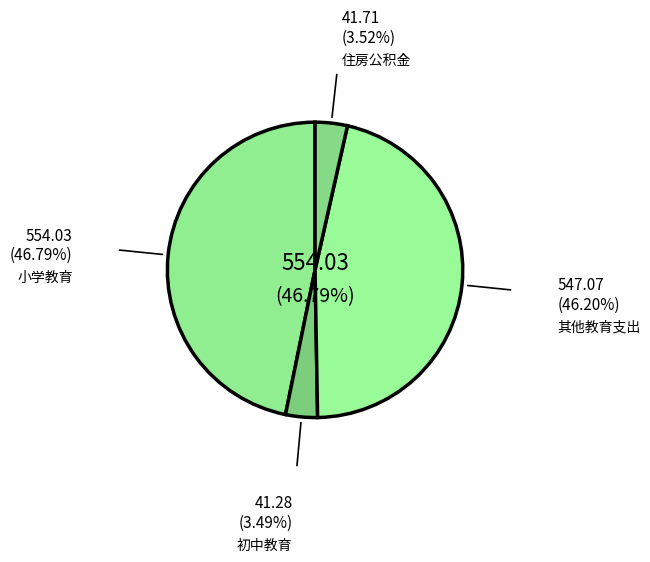

To the nearest percent, what is the average slice percentage?

25%